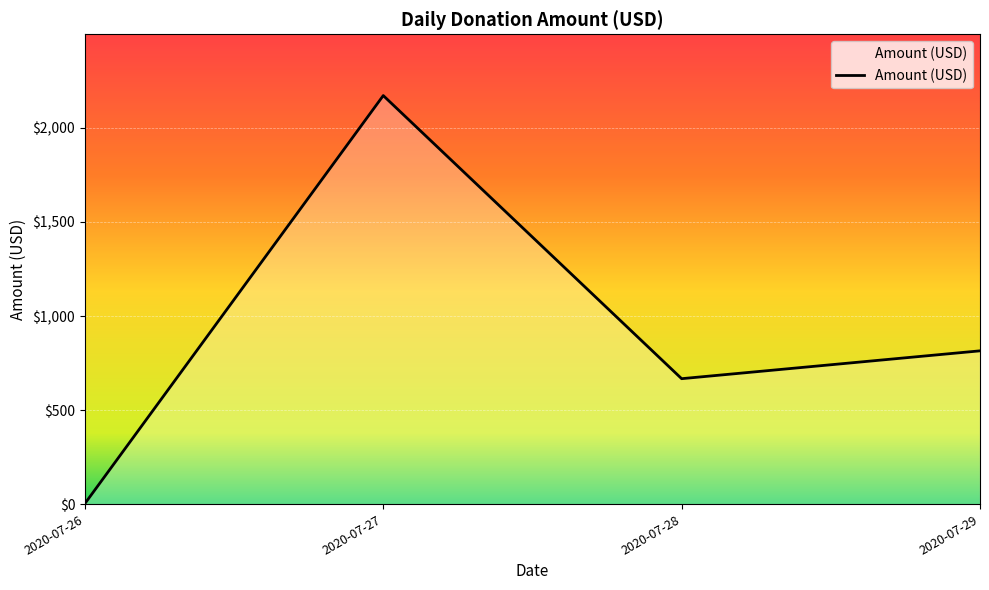

At which label is the value closest to 1087?

2020-07-29